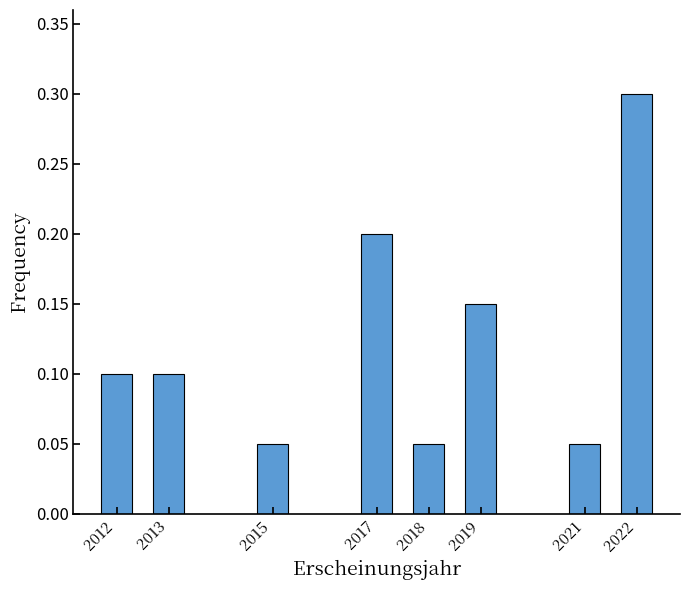

What is the value of the 8th bar from the left?

0.3